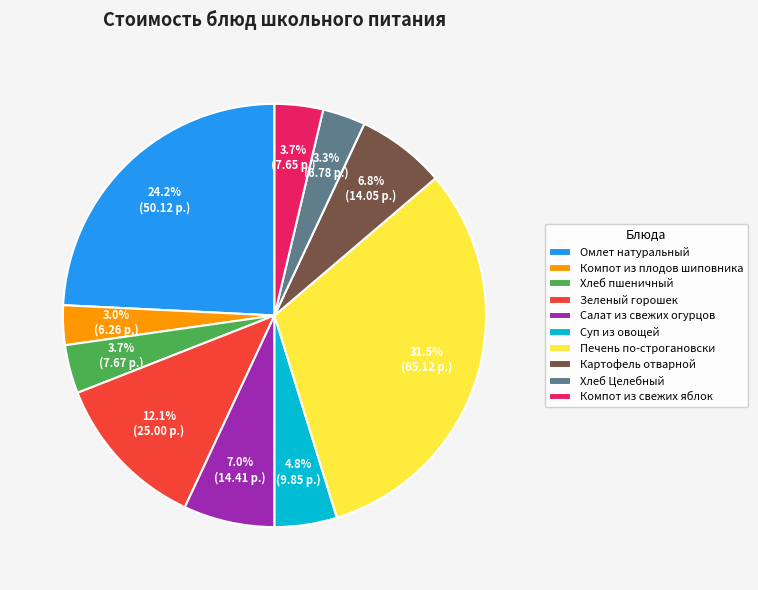

To the nearest percent, what is the average slice percentage?

10%